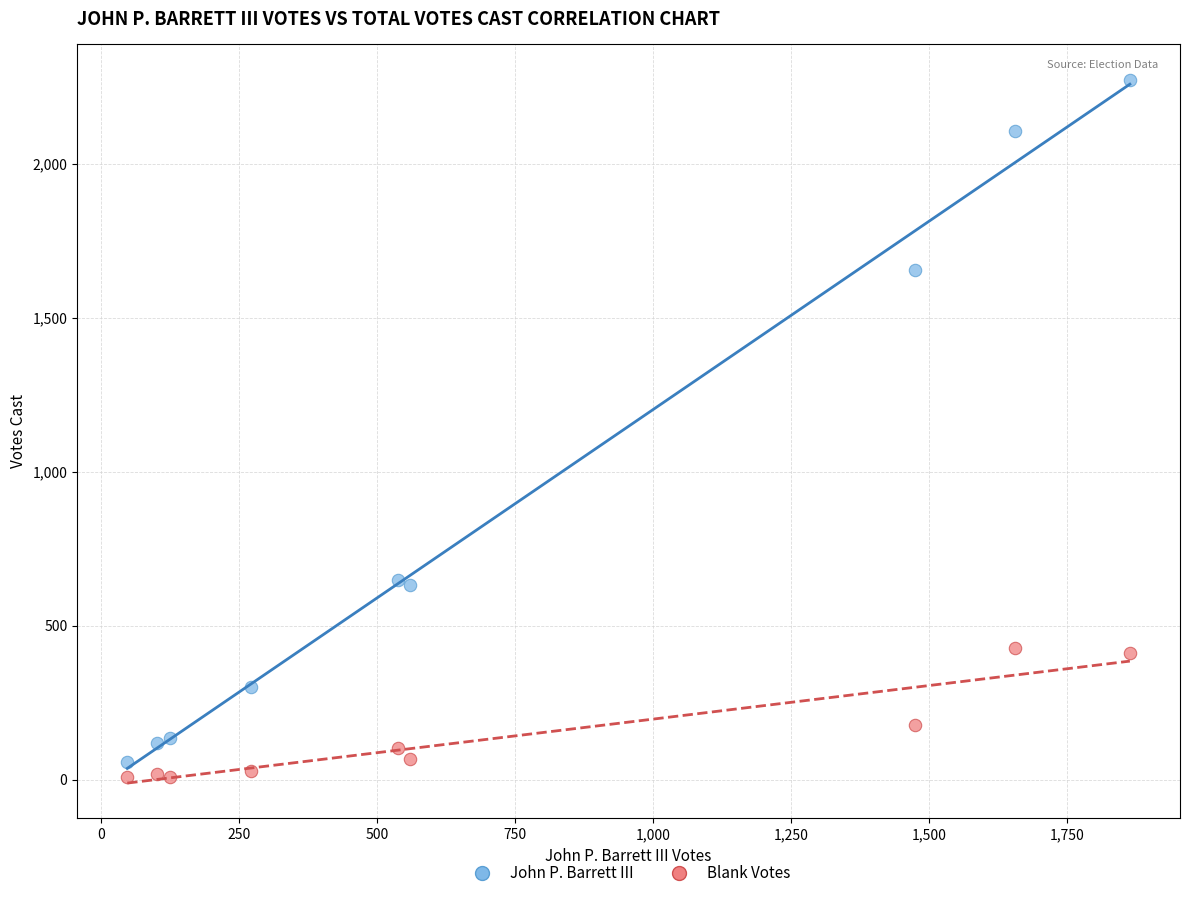

Across all data points, what is the range of X values (max minus min)?

1817